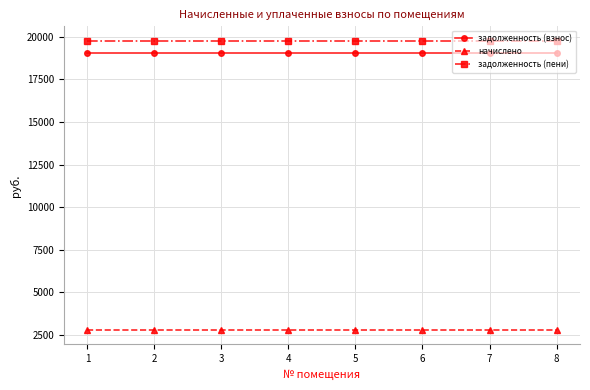

Does the chart display data point markers on the line(s)?

Yes